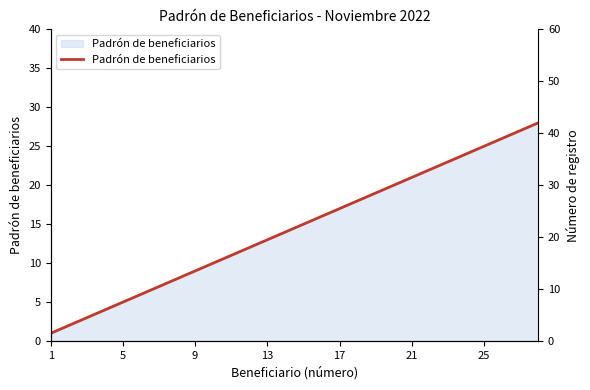

Reading left to right, list all the values displayed in this chart.

1	2	3	4	5	6	7	8	9	10	11	12	13	14	15	16	17	18	19	20	21	22	23	24	25	26	27	28